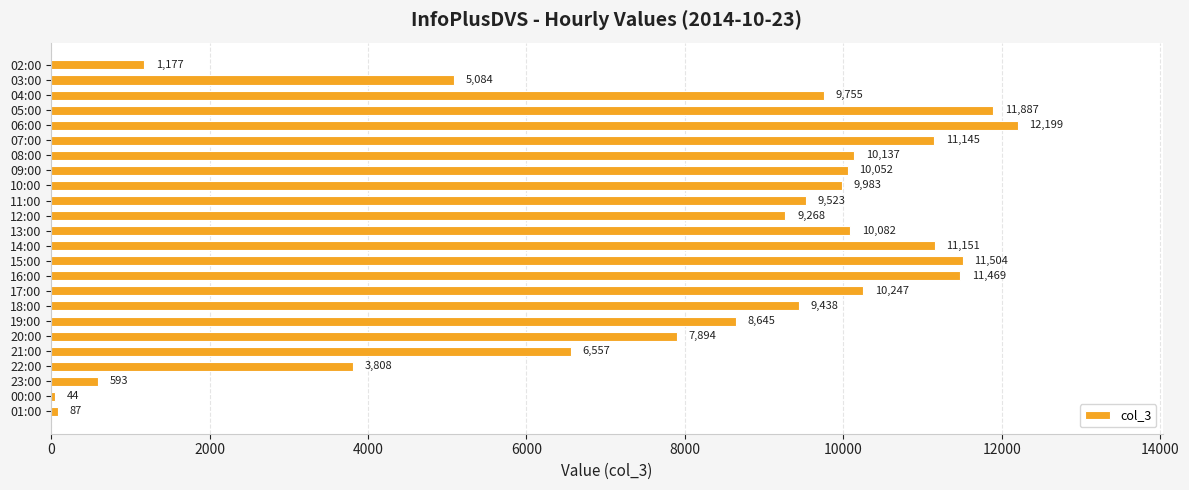

Approximately how many times larger is the value at 12:00 compared to 03:00?

1.8